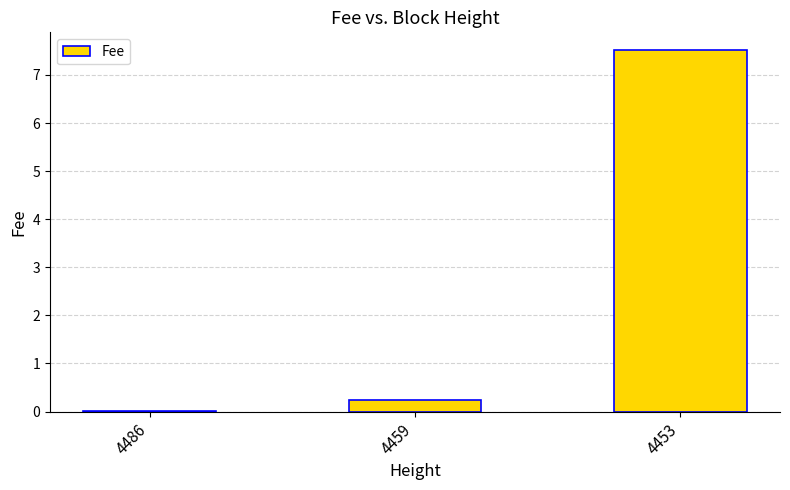

At which label is the value closest to 3?

4459